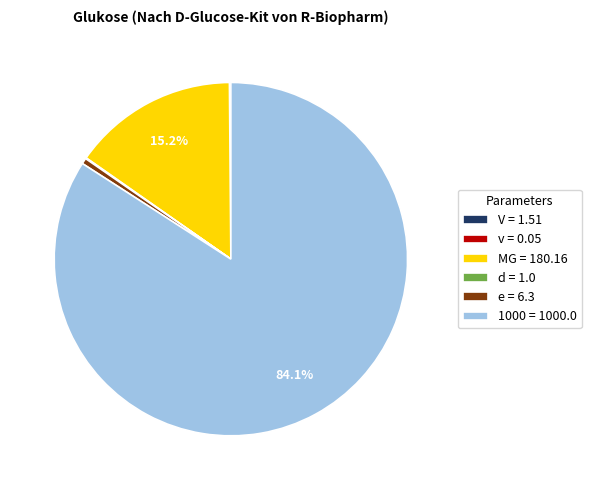

Is 1000 = 1000.0 the majority of the pie?

Yes